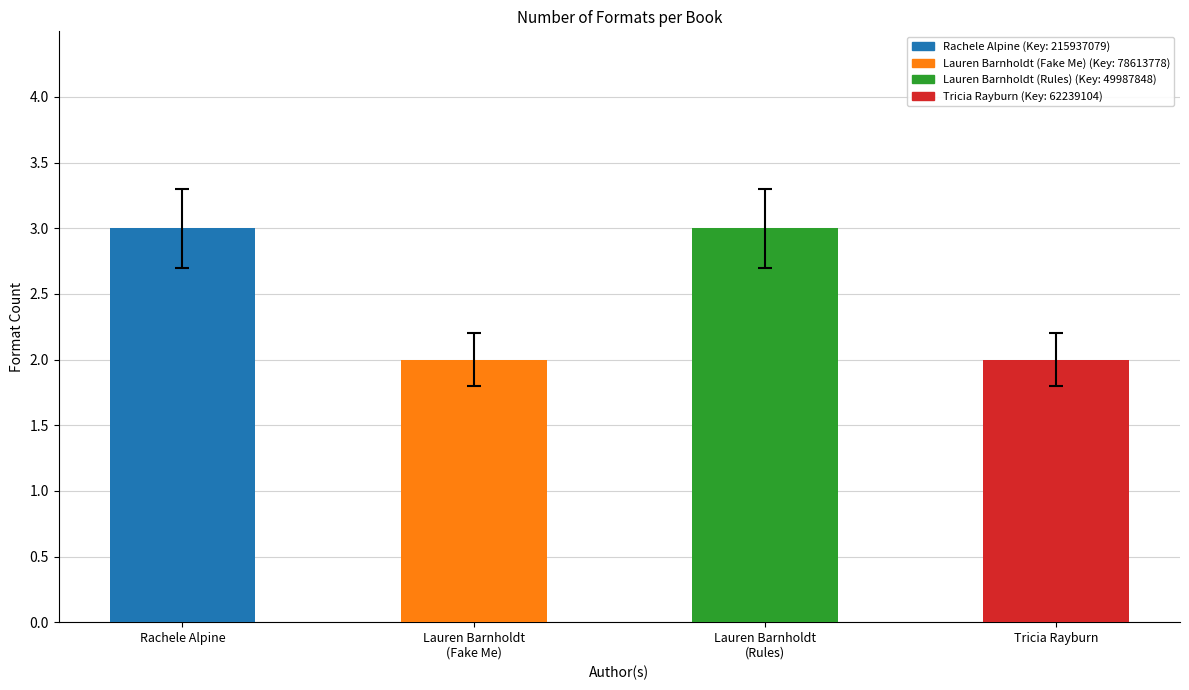

How many series are shown in this chart?

1